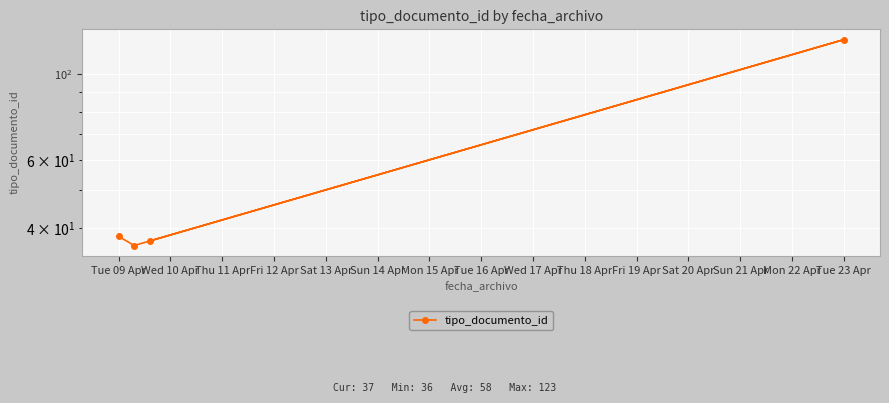

How many distinct data groups are displayed?

1